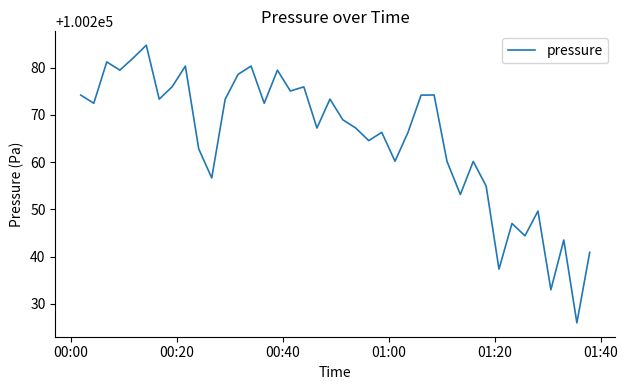

What is the greatest value displayed?

100284.7